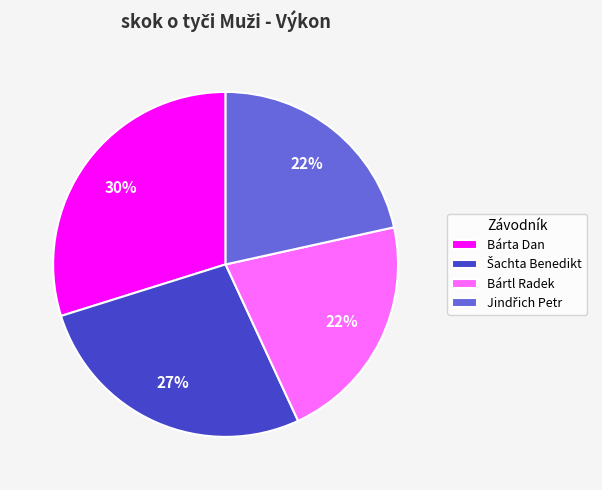

Do Bártl Radek and Bárta Dan together represent more than half of the pie?

Yes